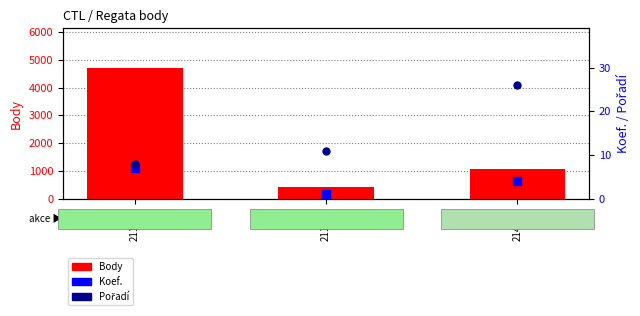

Which series contains the lowest Y value?

Koef.